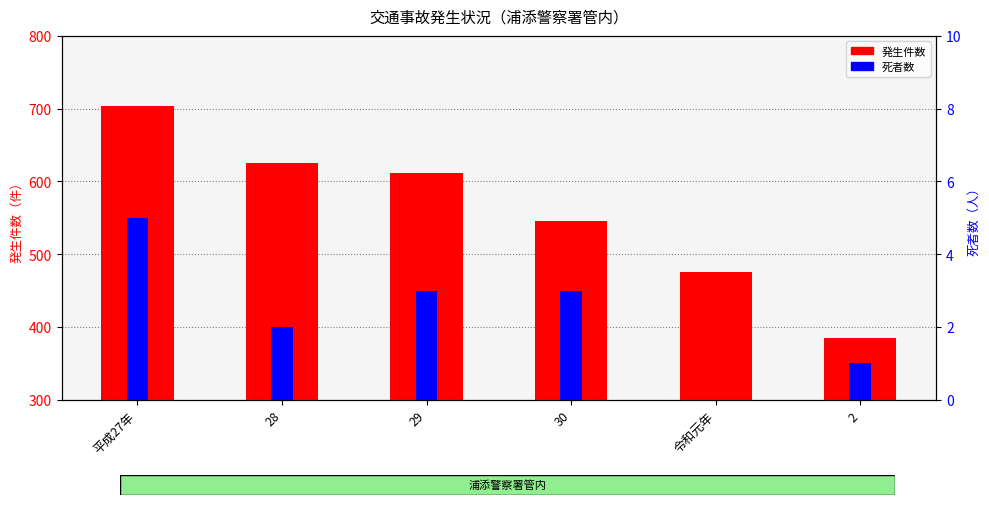

The 発生件数 series shows 611 at 29. True or false?

True